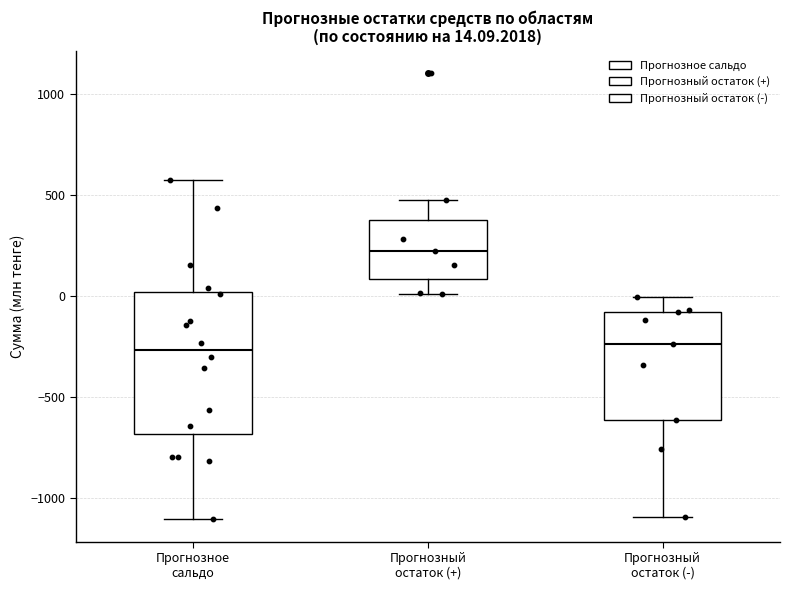

Which box is the tallest, from its lower edge to its upper edge?

Прогнозное сальдо